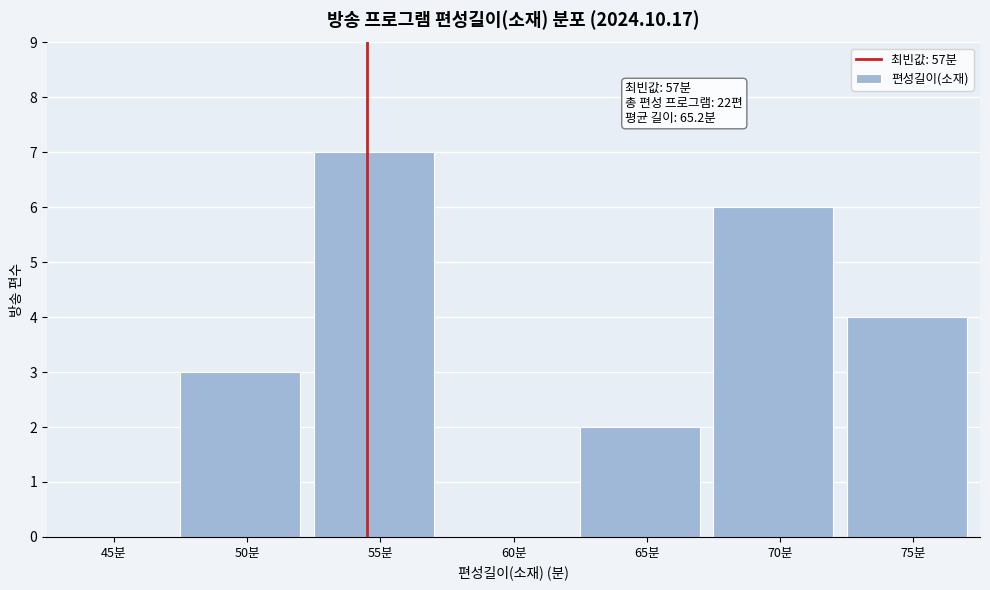

Reading left to right, extract all data points from this chart.

45분=0	50분=3	55분=7	60분=0	65분=2	70분=6	75분=4